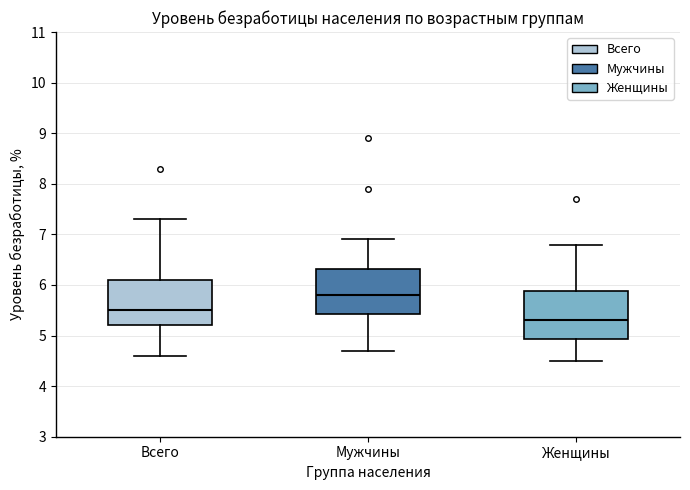

Reading left to right, transcribe this box plot: for each box, give where its median line is, the range the box spans, and where its two whiskers end, as read against the y-axis. The values are not printed on the chart, so give them approximately, as read against the axis.

Всего: median 5.5, box 5.2 to 6.1, whiskers 4.6 to 7.3
Мужчины: median 5.8, box 5.4 to 6.3, whiskers 4.7 to 6.9
Женщины: median 5.3, box 4.9 to 5.9, whiskers 4.5 to 6.8